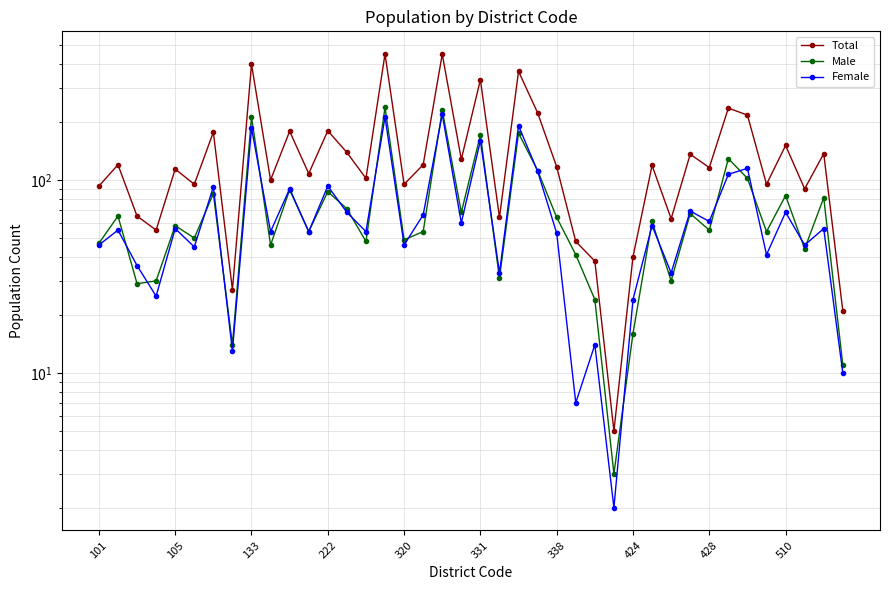

What is the difference between the maximum and minimum values in the Male series?

235